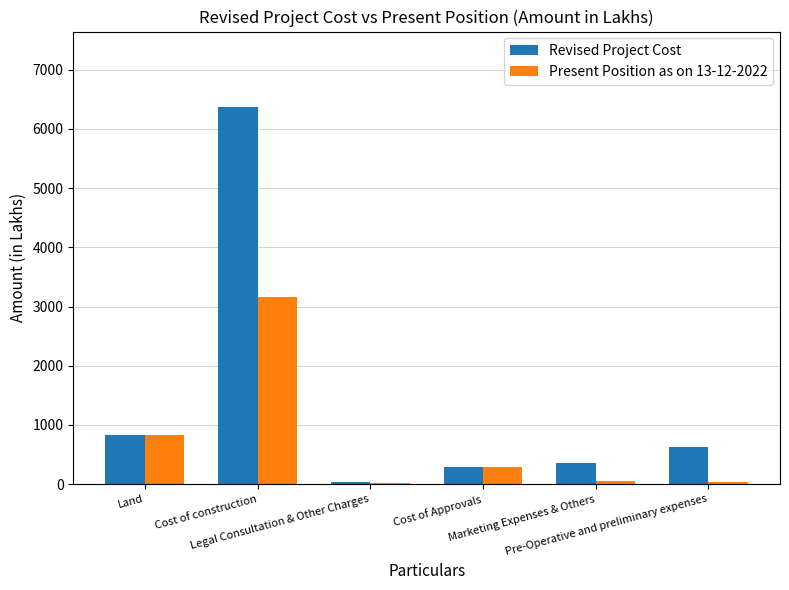

At which category is the sum across all series the highest?

Cost of construction